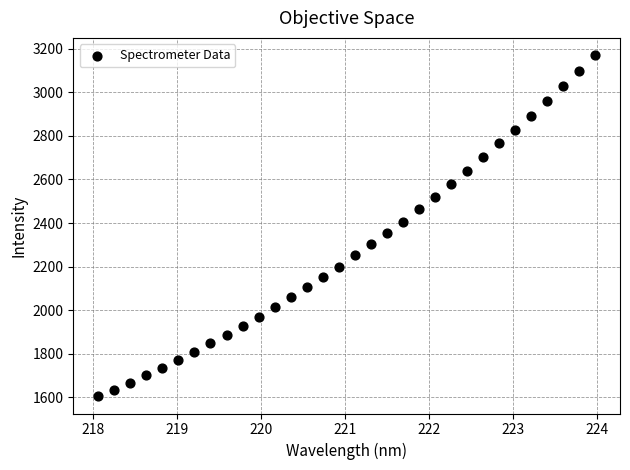

What is the range of X values (max minus min)?

5.9